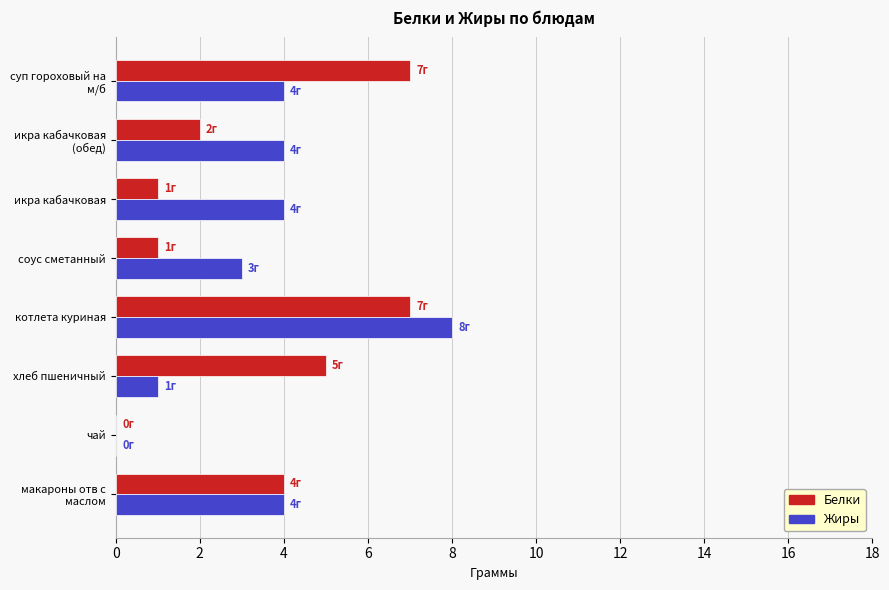

What is the greatest value displayed?

8